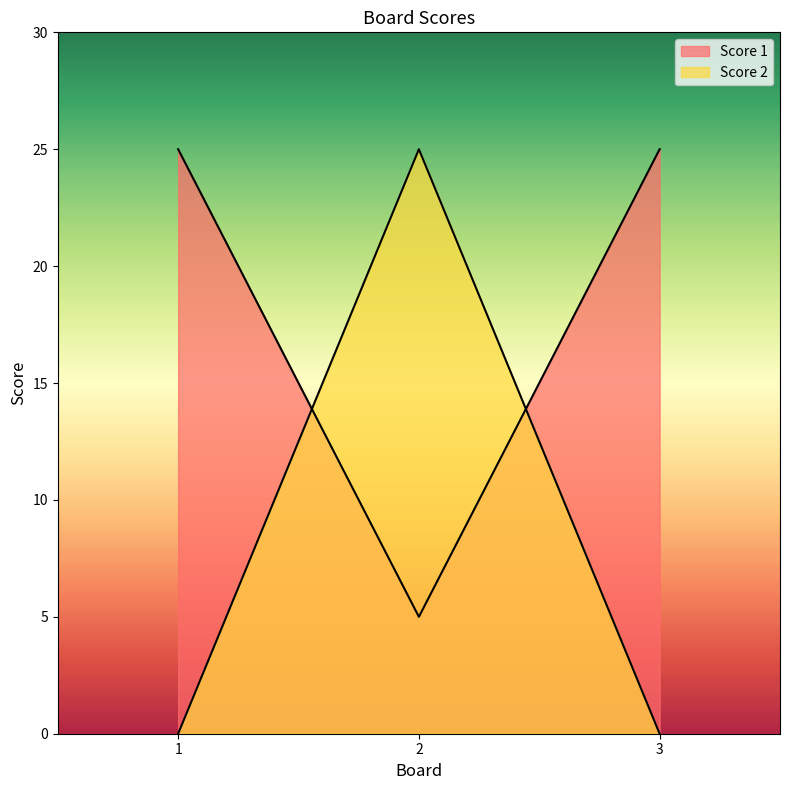

At which category is the sum across all series the highest?

2